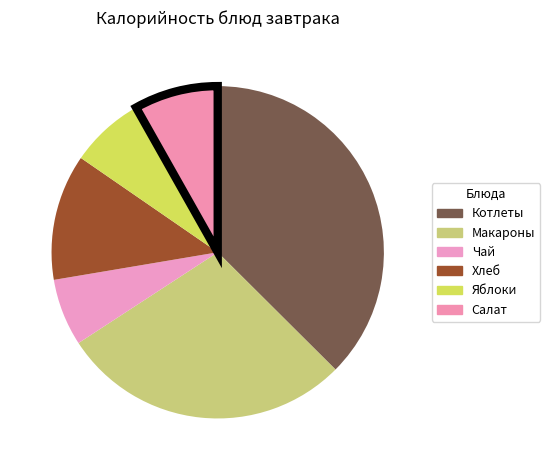

How many slices are in this pie chart?

6